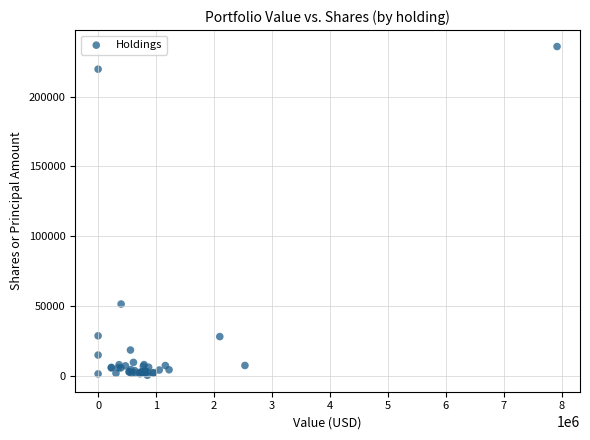

What Y value in the scatter plot is closest to 118097?

51284